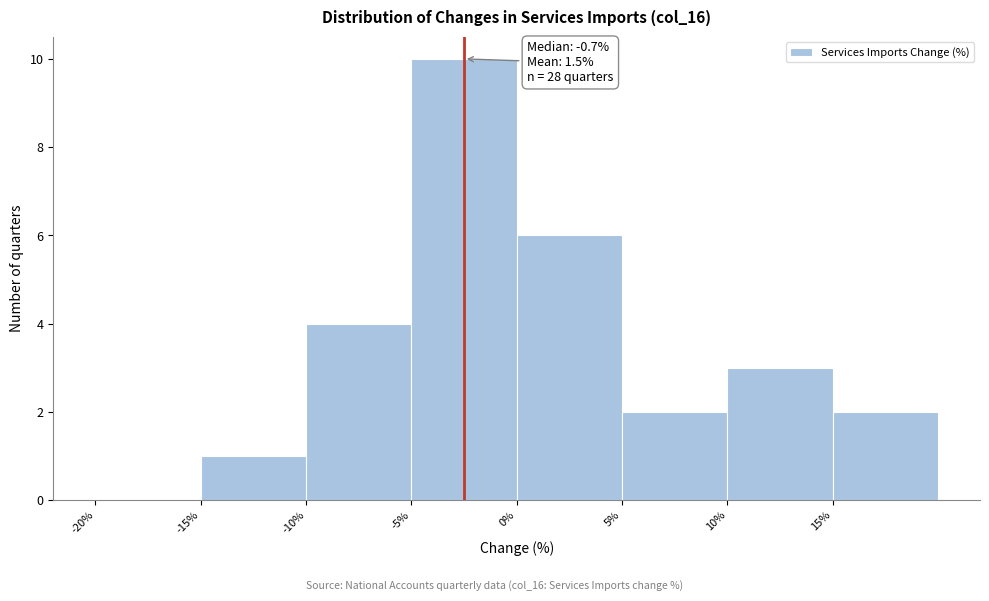

Over which range of the x-axis is the bar tallest?

-5 to 0